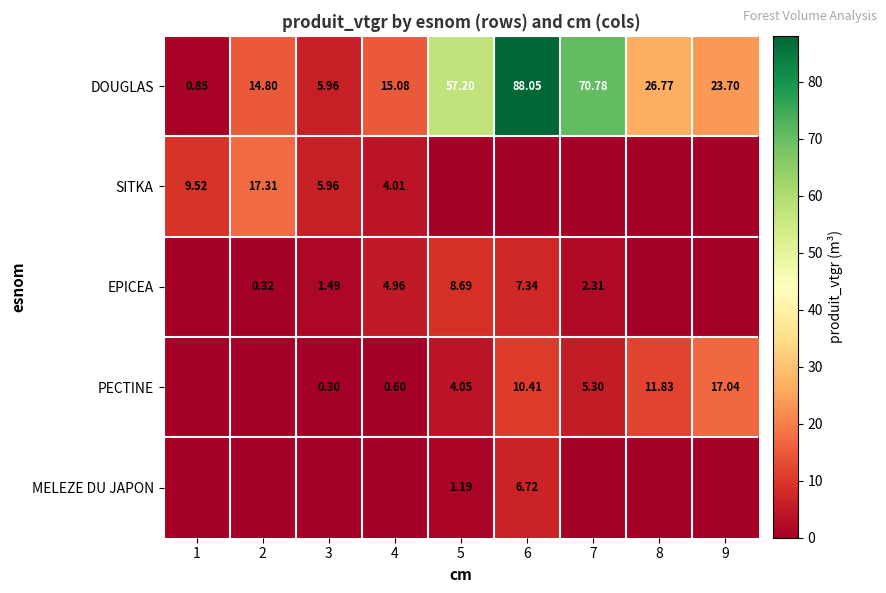

Is the value of PECTINE at 5 greater than the value of MELEZE DU JAPON at 5?

Yes